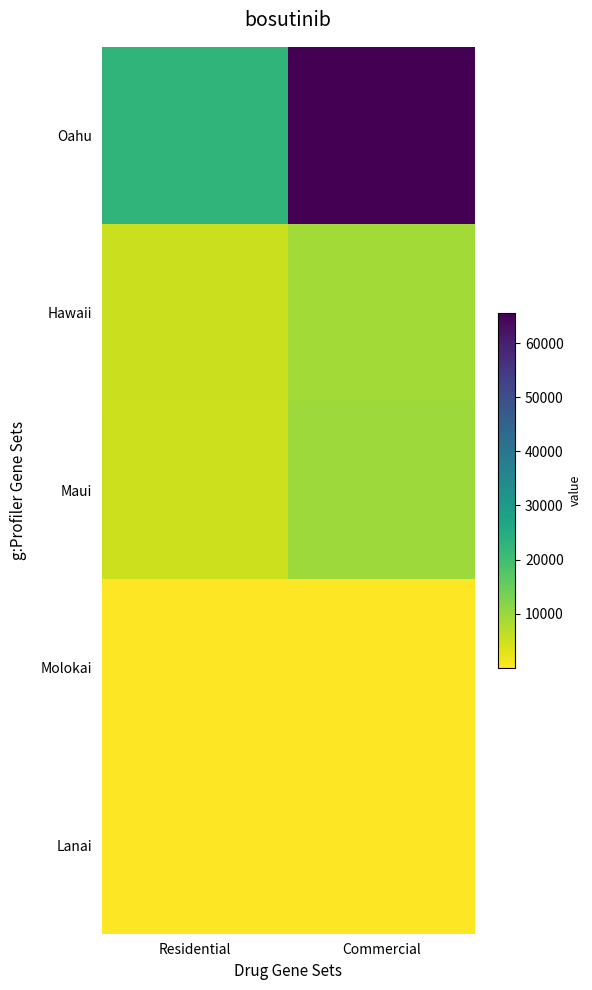

Rank the series at Residential from highest to lowest value.

Oahu, Hawaii, Maui, Molokai, Lanai